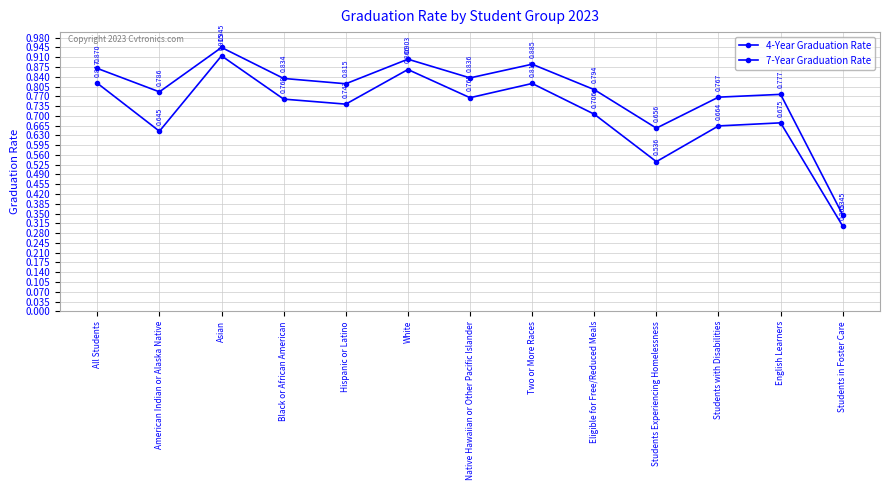

Where is the first local minimum for 4-Year Graduation Rate?

American Indian or Alaska Native